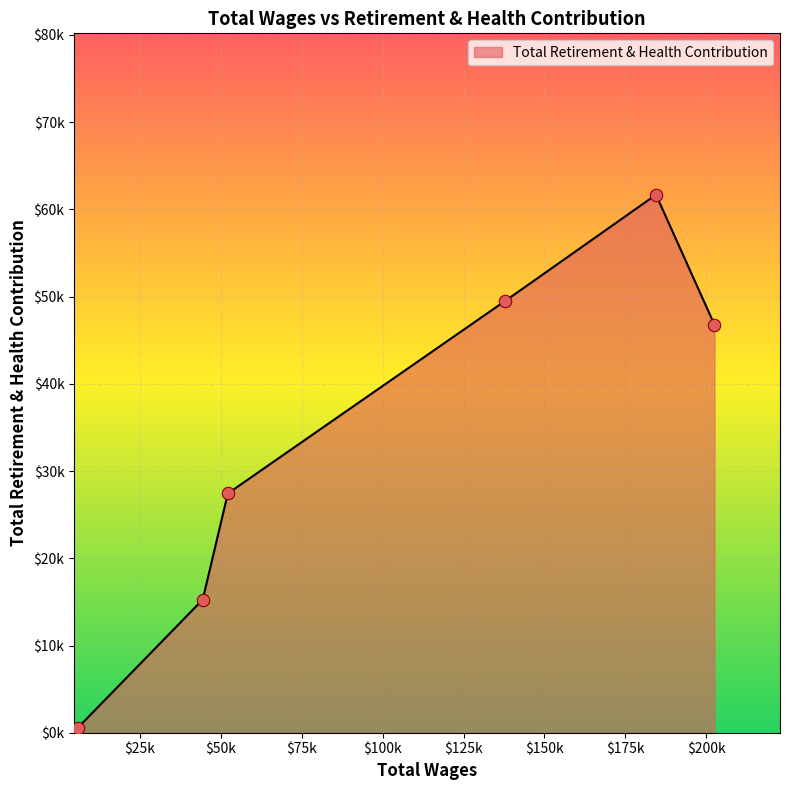

Which has a higher value, 137865.0 or 5883.0?

137865.0